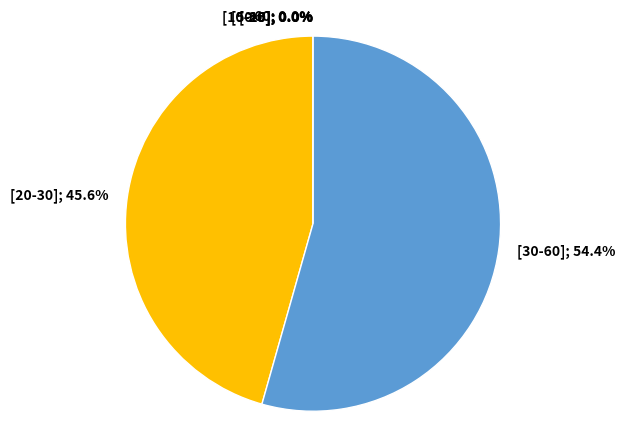

Count the number of slices in the pie.

6